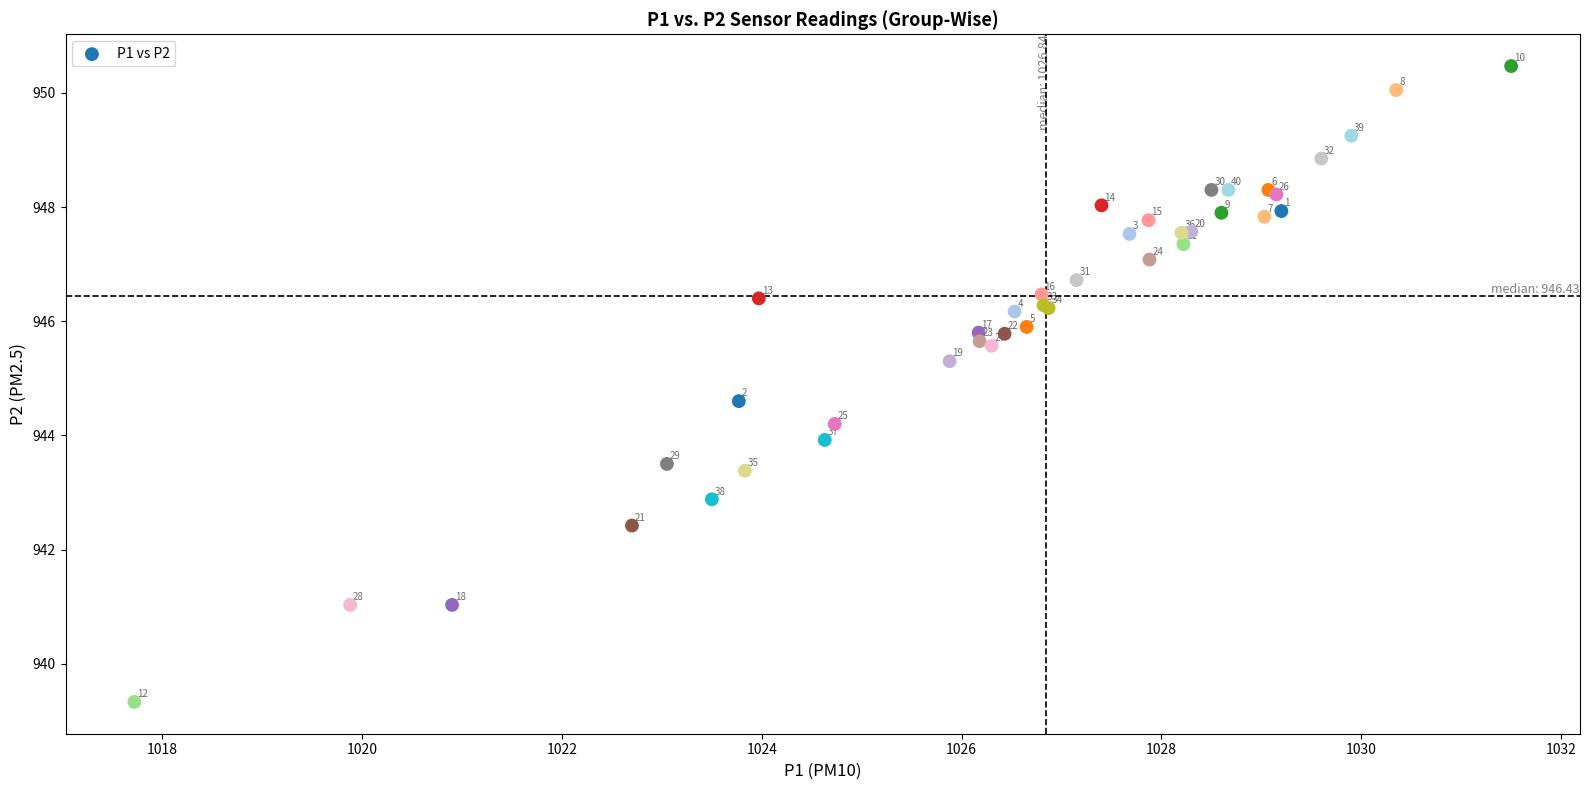

What Y value in the scatter plot is closest to 944?

943.9